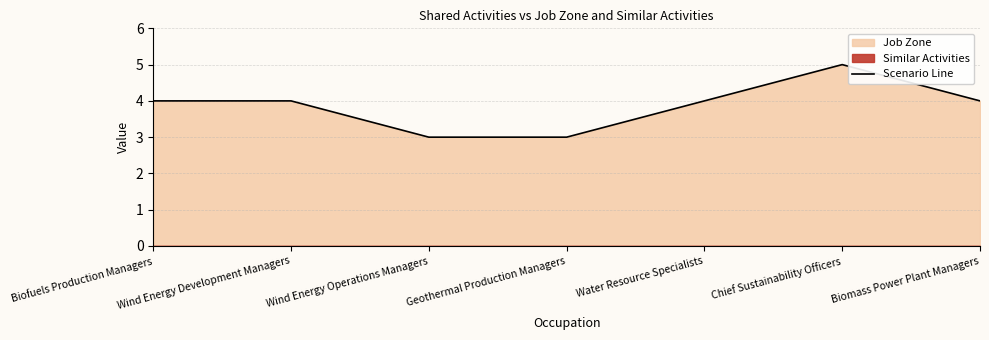

Reading left to right, what are all the values shown in this chart?

Biofuels Production Managers=4	Wind Energy Development Managers=4	Wind Energy Operations Managers=3	Geothermal Production Managers=3	Water Resource Specialists=4	Chief Sustainability Officers=5	Biomass Power Plant Managers=4